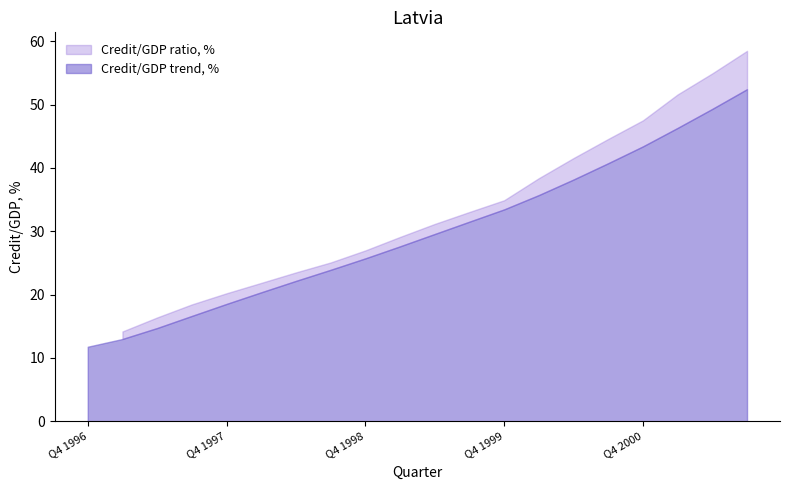

What position from the left is Q3 1997?

4